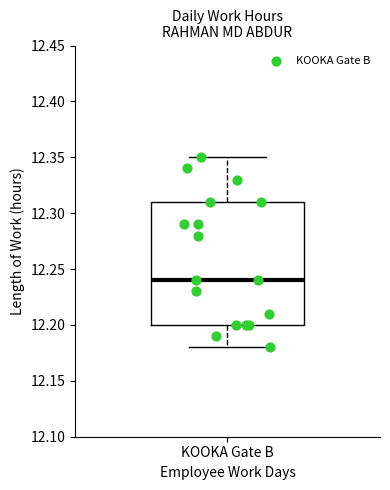

Read this box plot against the y-axis: the position of the median line, the range covered by the box, and the ends of both whiskers. The values are not printed on the chart, so give them approximately, as read against the axis.

median 12.24, box 12.20 to 12.31, whiskers 12.18 to 12.35